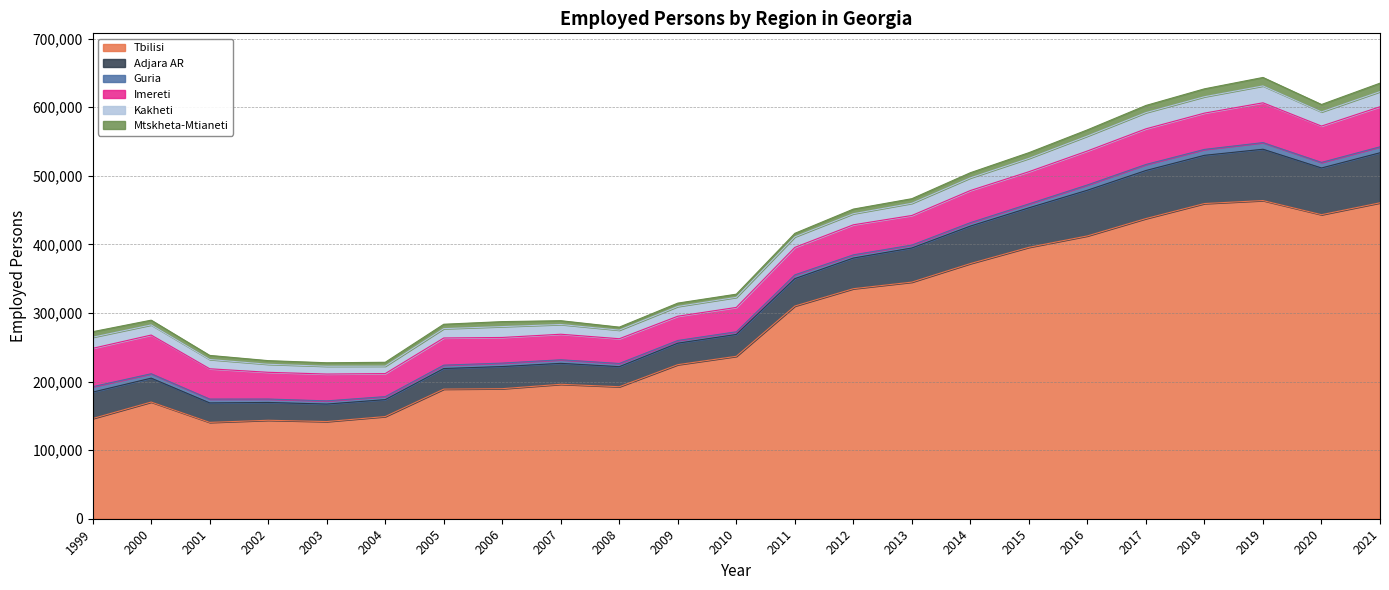

How many lines are shown in the chart?

6